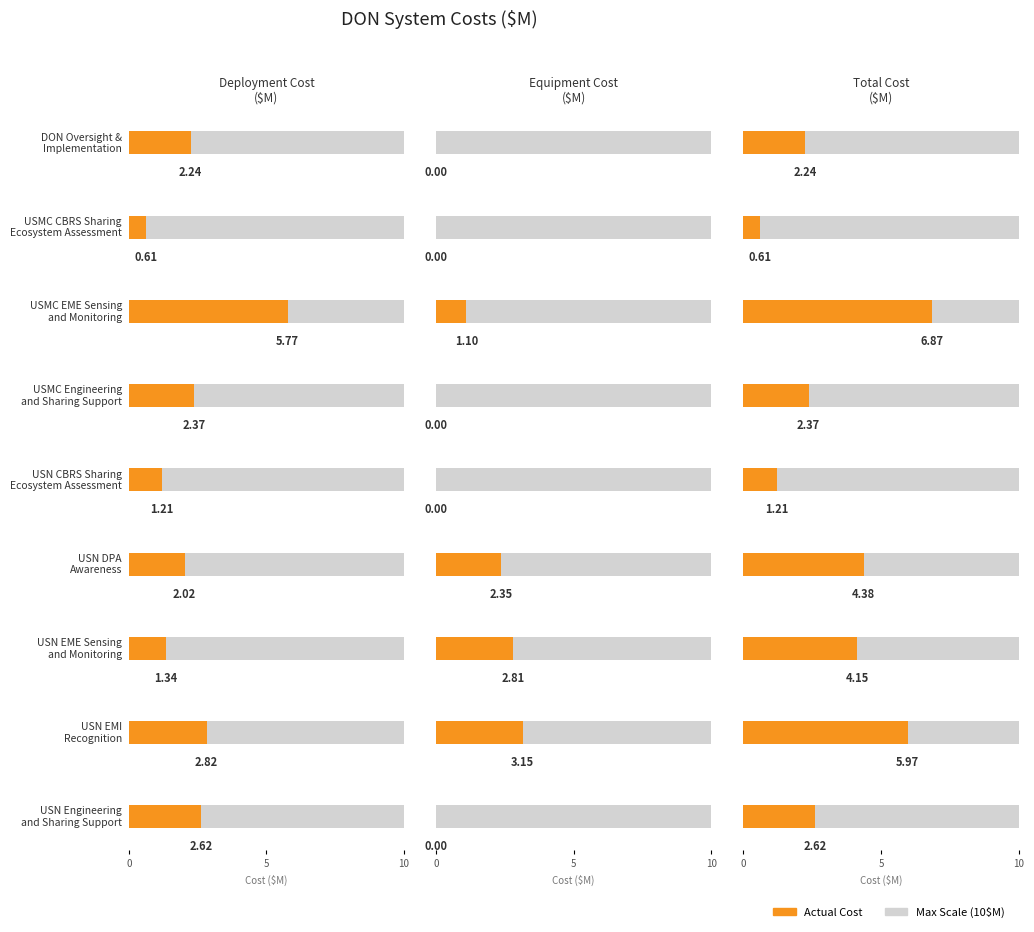

Where is Deployment Cost ($M) nearest to the value 3?

USN EMI
Recognition